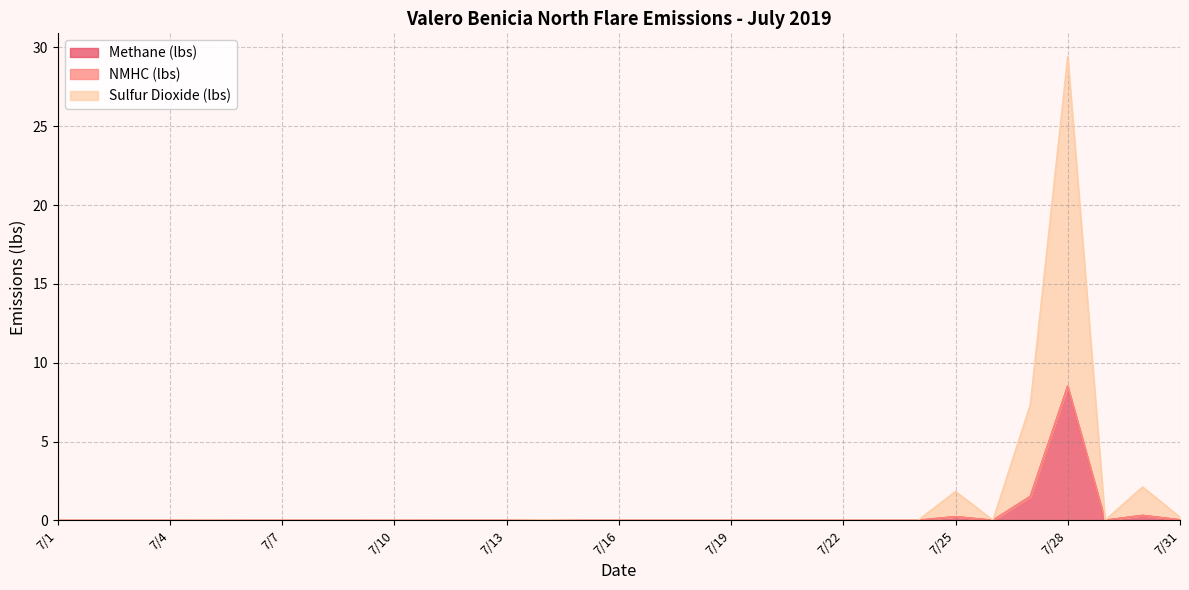

Which has a higher value, 7/21 or 7/15?

7/21